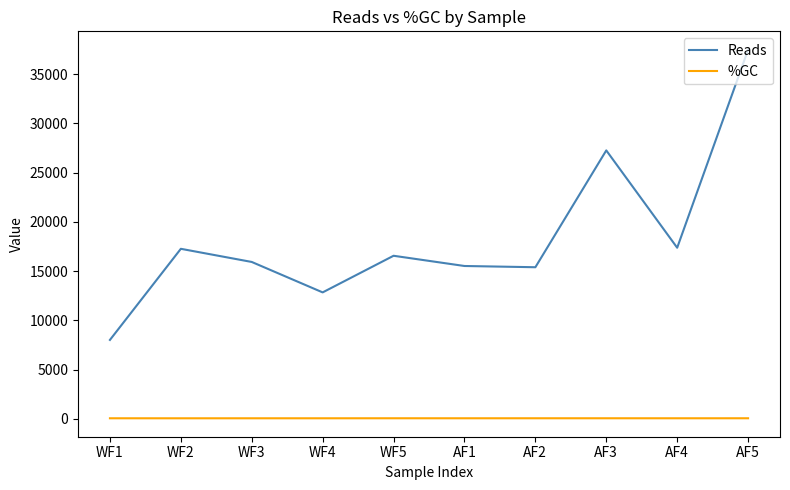

Rank the series by their average value, from highest to lowest.

Reads, %GC